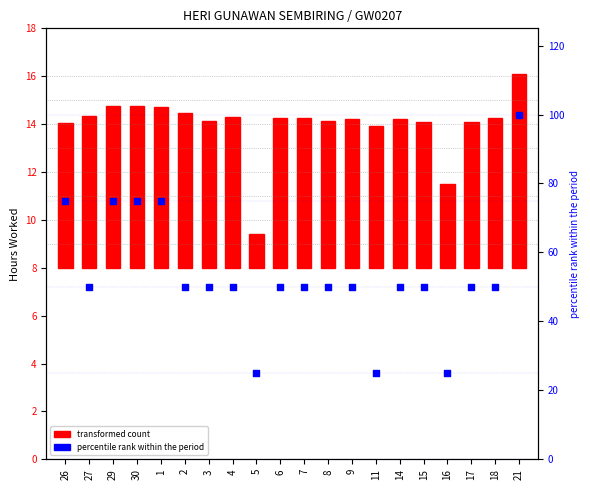

Which series contains the lowest Y value?

transformed count